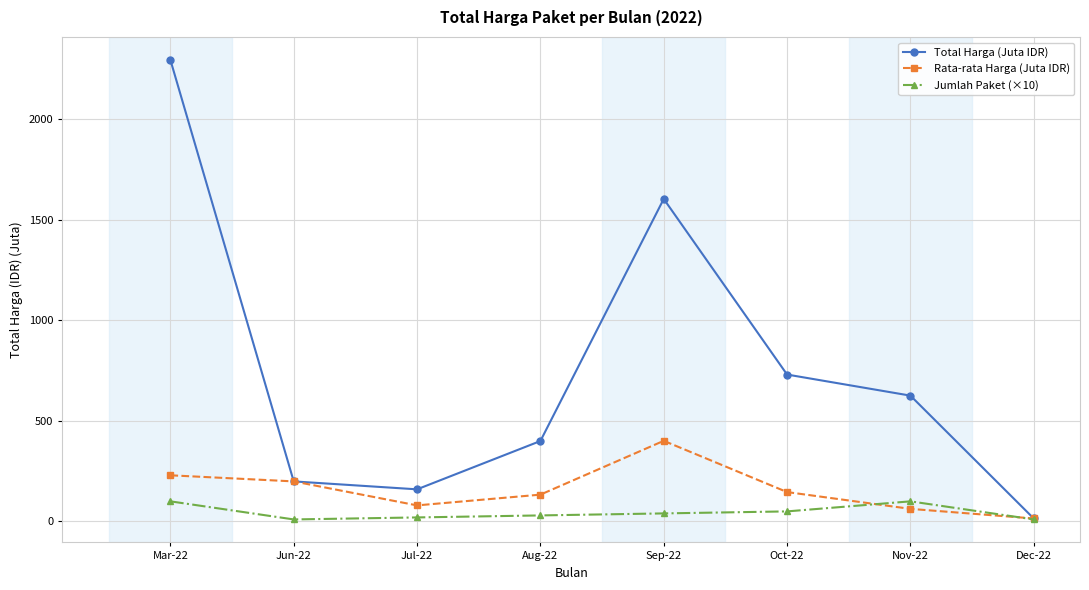

List the series in order of their overall mean, highest first.

Total Harga (Juta IDR), Rata-rata Harga (Juta IDR), Jumlah Paket (×10)